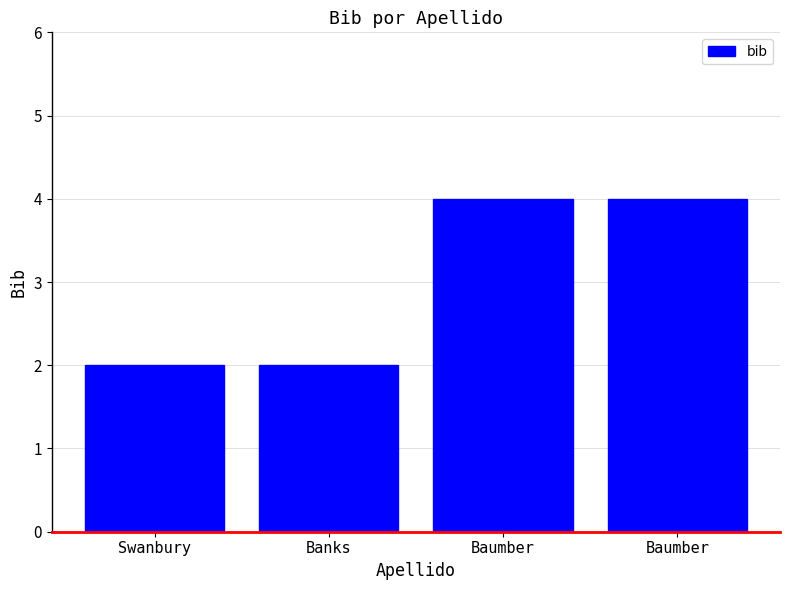

How many series are shown in this chart?

1